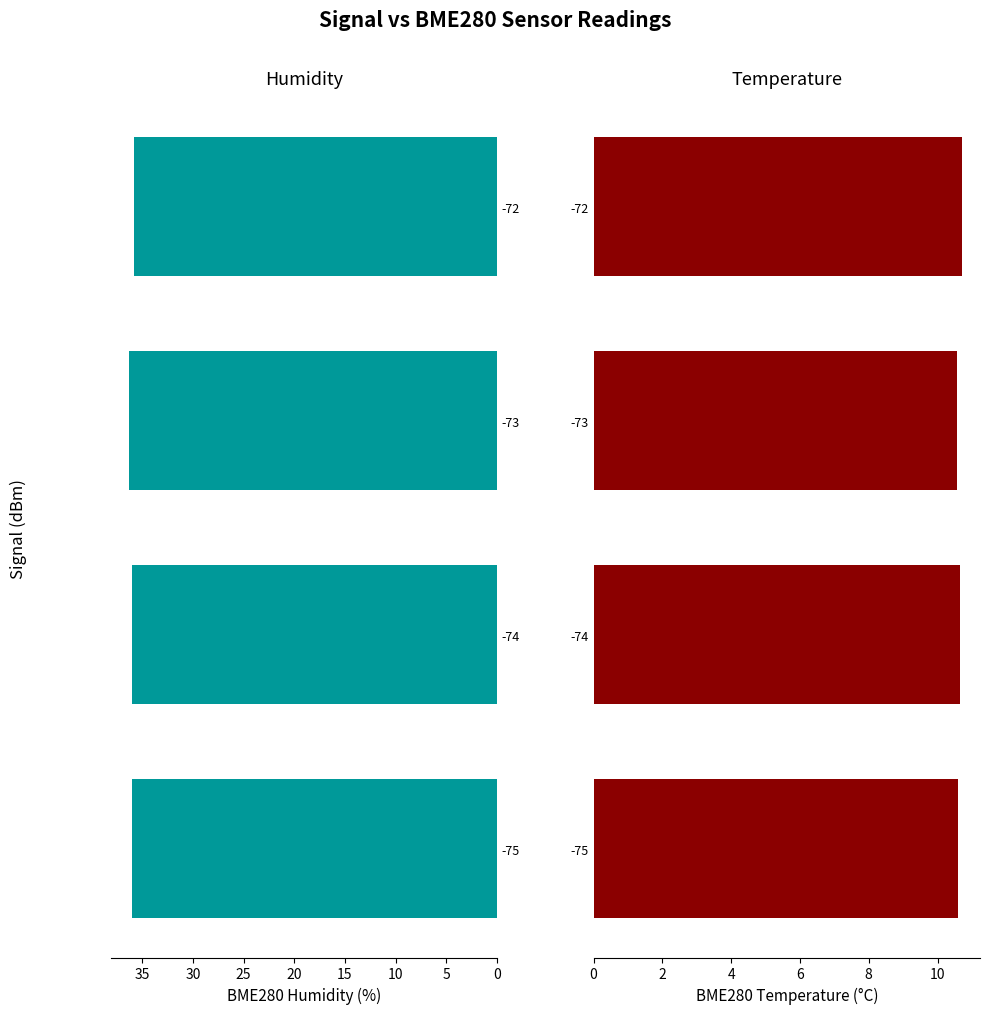

What is the value of the BME280_temperature bar at the 4th from the left?

10.7